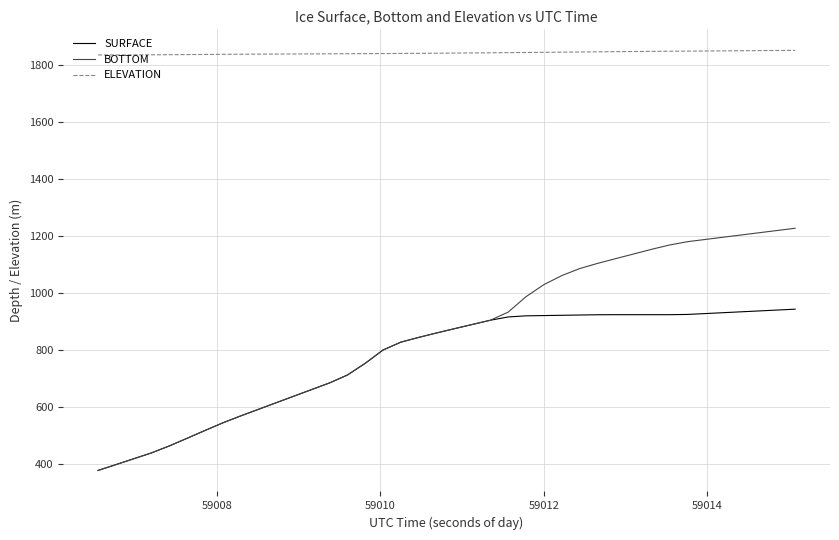

Which series has the widest spread of values?

BOTTOM